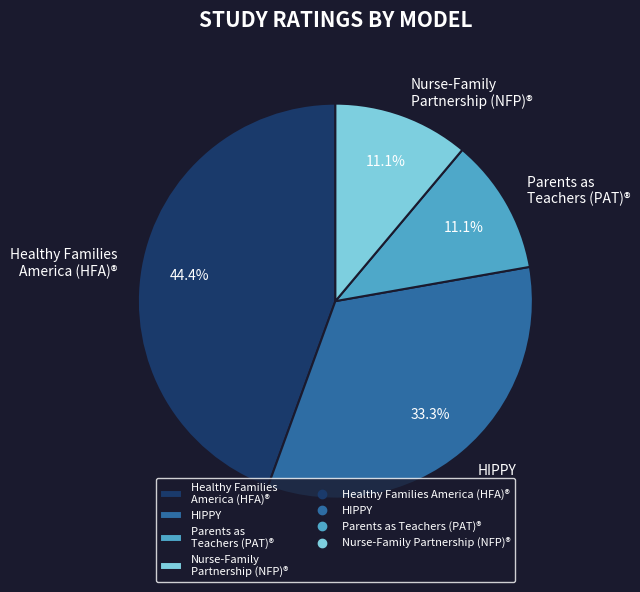

To the nearest percent, what is the difference between the largest and smallest slice percentages?

33%